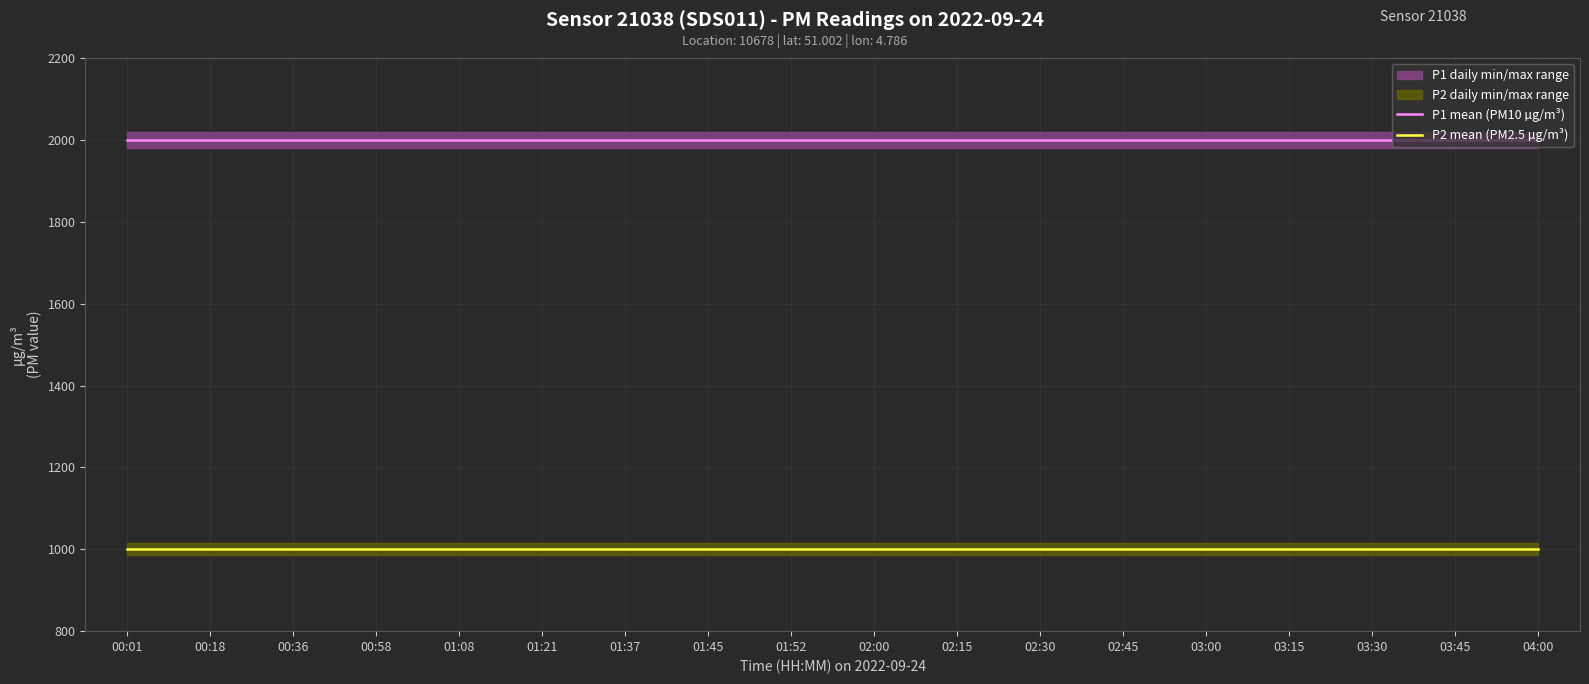

Reading right to left, what are all the values shown in this chart?

P1 mean (PM10 µg/m³): 04:00=1999.9	03:45=1999.9	03:30=1999.9	03:15=1999.9	03:00=1999.9	02:45=1999.9	02:30=1999.9	02:15=1999.9	02:00=1999.9	01:52=1999.9	01:45=1999.9	01:37=1999.9	01:21=1999.9	01:08=1999.9	00:58=1999.9	00:36=1999.9	00:18=1999.9	00:01=1999.9
P2 mean (PM2.5 µg/m³): 04:00=999.9	03:45=999.9	03:30=999.9	03:15=999.9	03:00=999.9	02:45=999.9	02:30=999.9	02:15=999.9	02:00=999.9	01:52=999.9	01:45=999.9	01:37=999.9	01:21=999.9	01:08=999.9	00:58=999.9	00:36=999.9	00:18=999.9	00:01=999.9